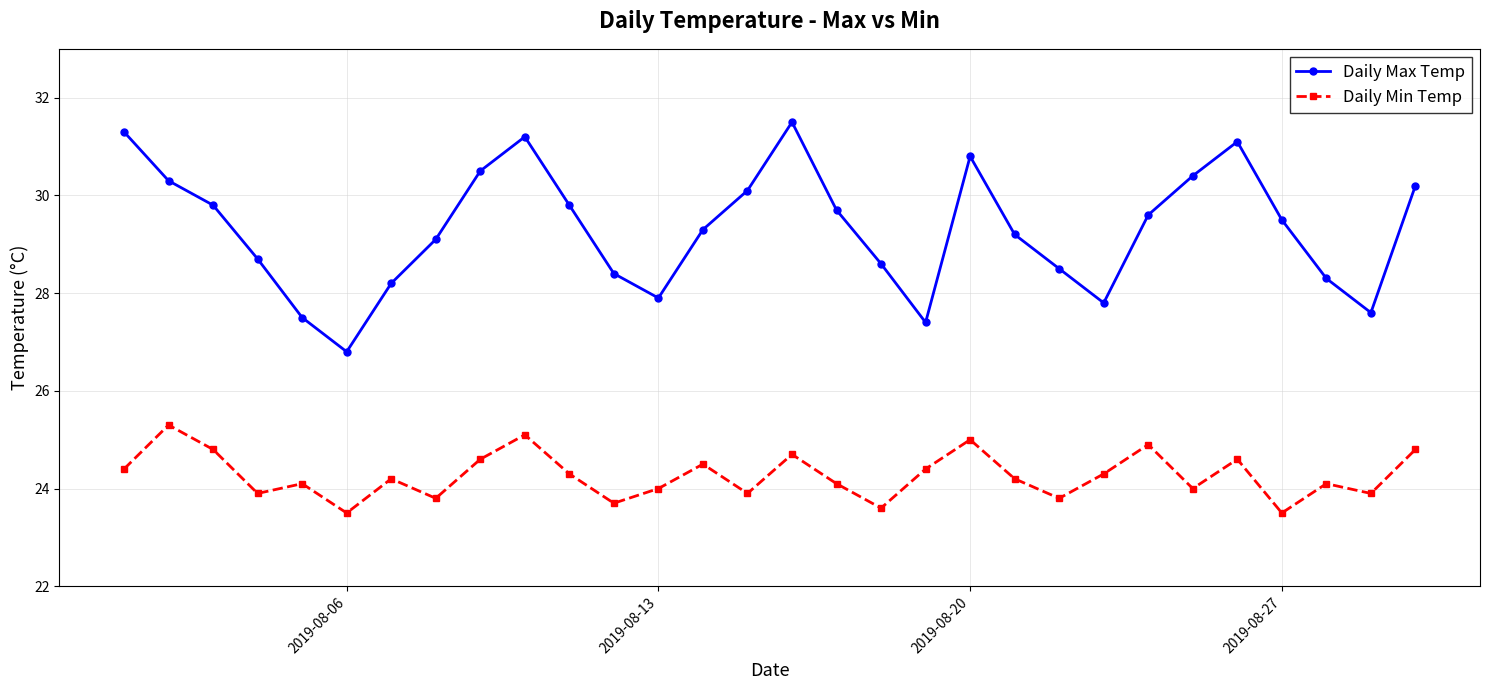

What is the value of the Daily Min Temp point at the 24th from the left?

24.9